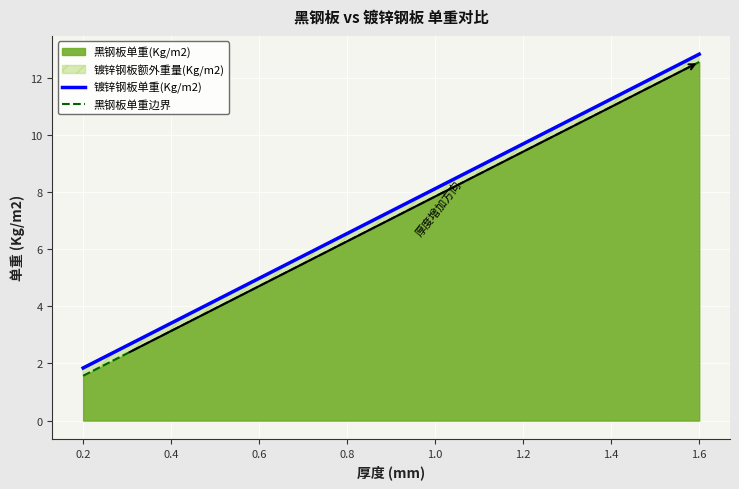

What is the value of the 镀锌钢板单重(Kg/m2) point at the 10th from the left?

5.8